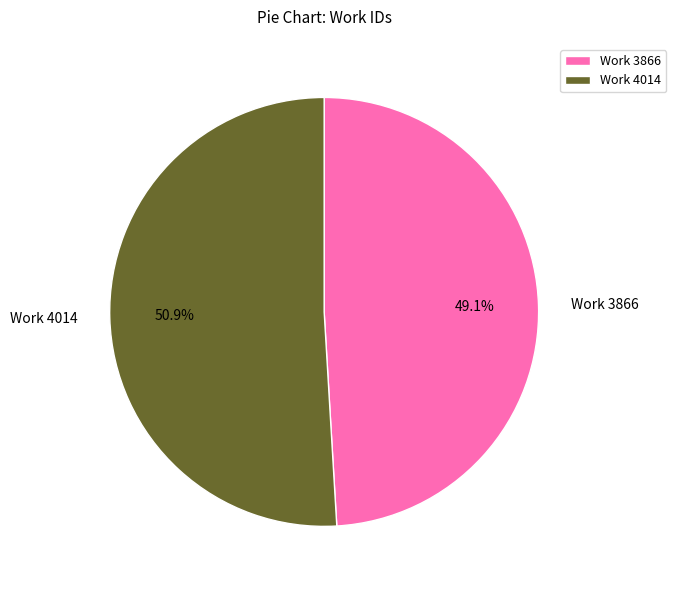

Is there any slice that represents more than half of the pie?

Yes